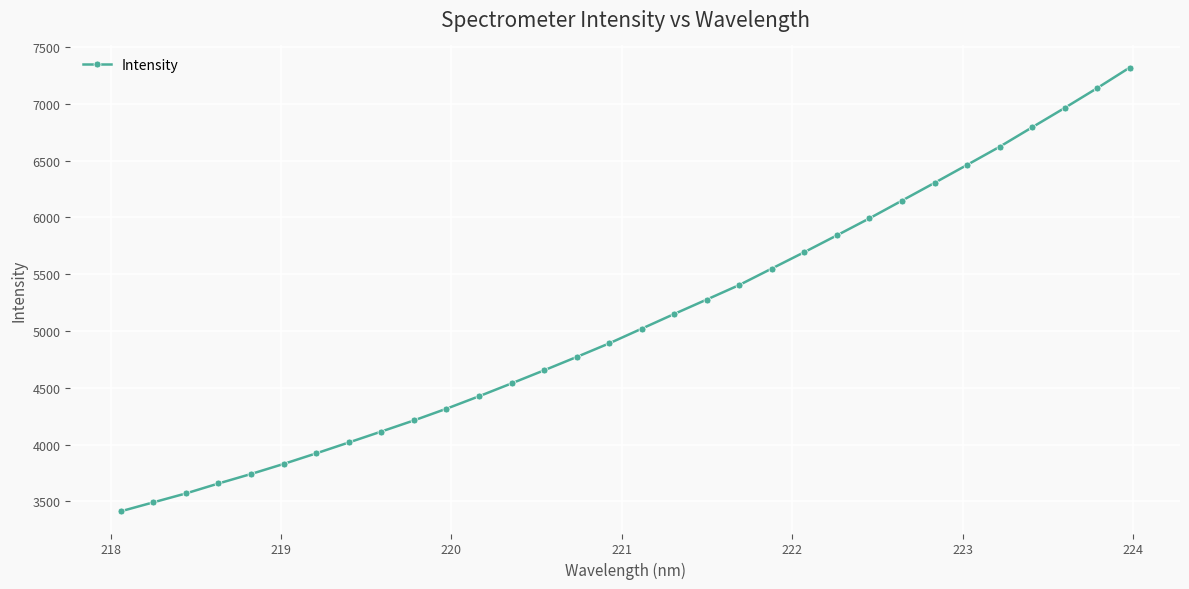

How many lines are shown in the chart?

1